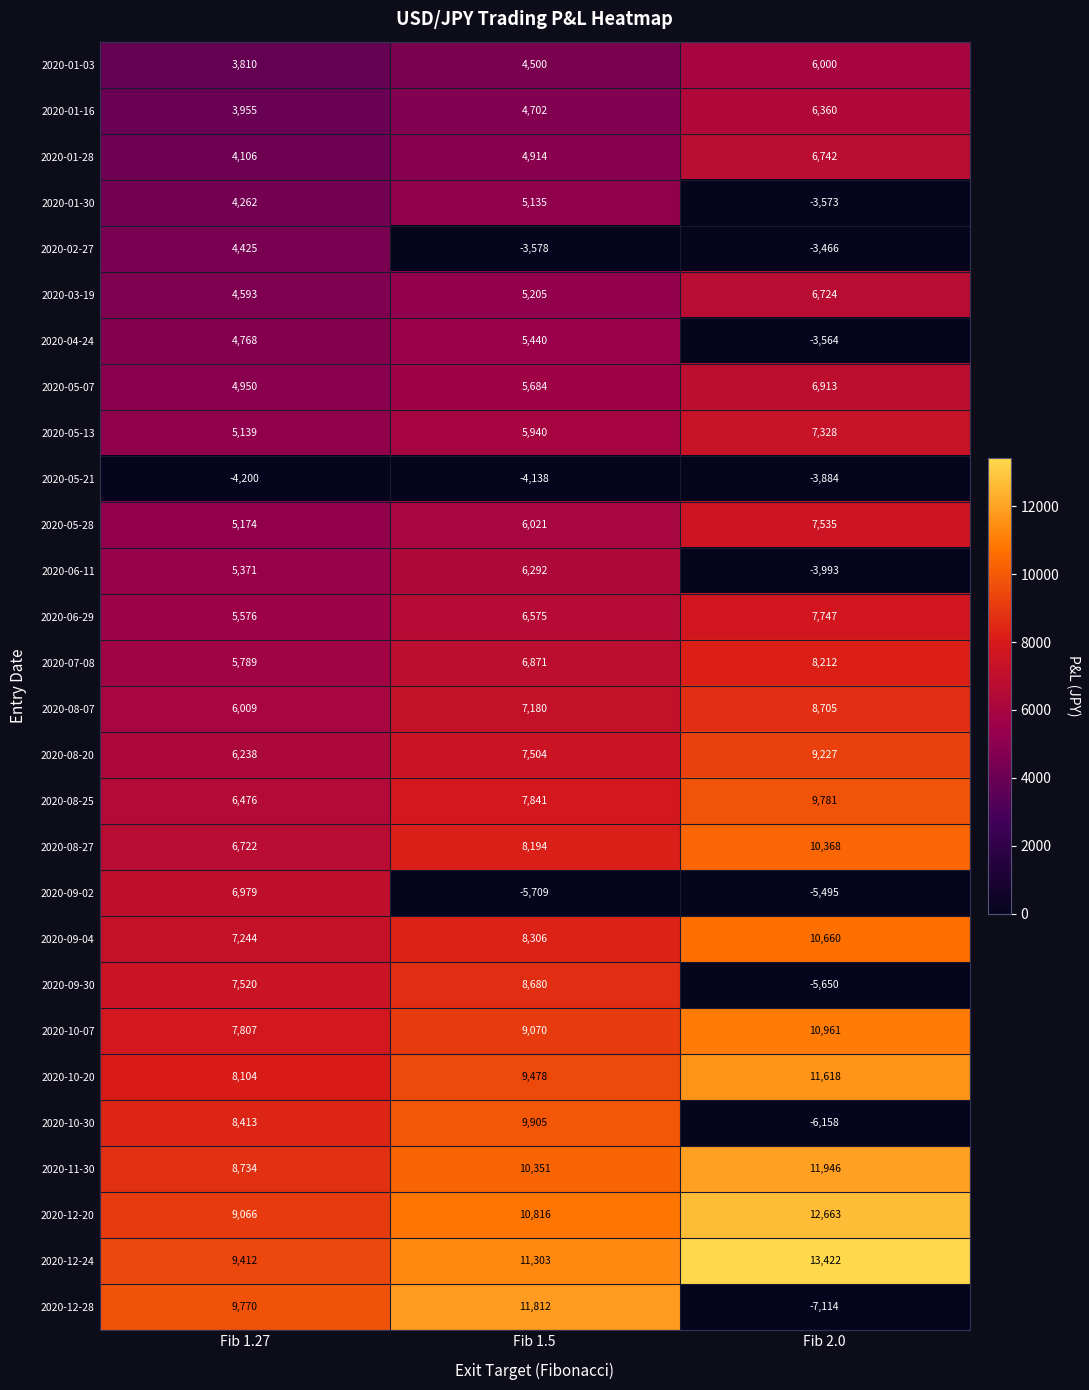

How many data points does each series have?

3